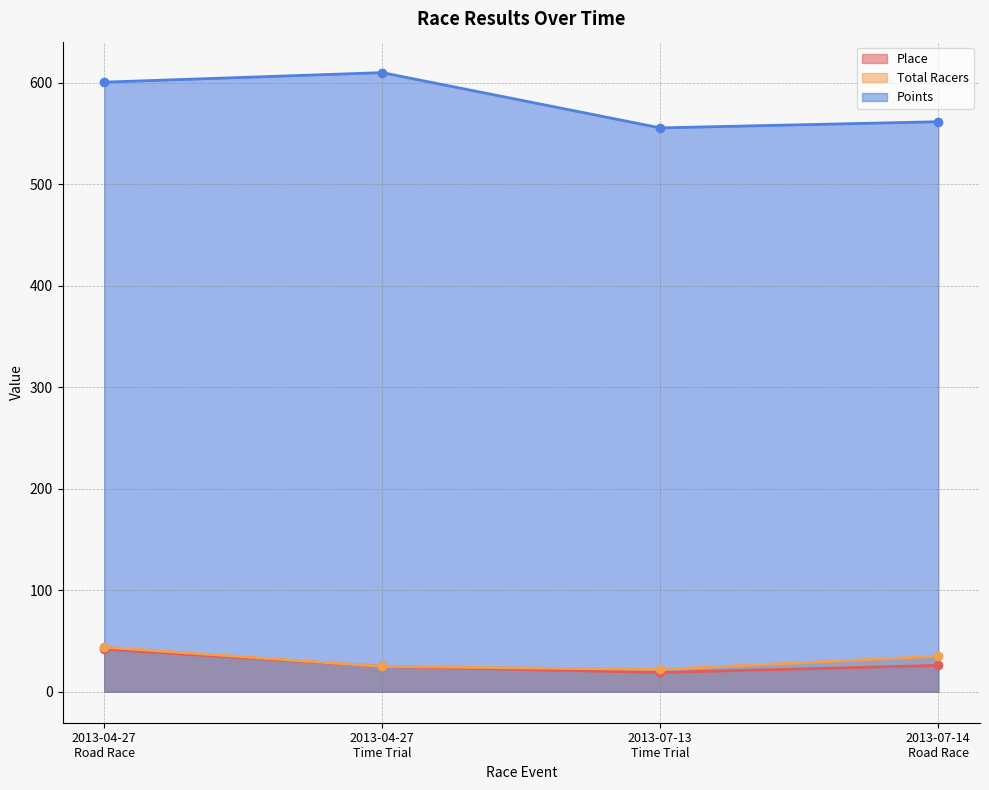

Where does the Total Racers series first go above 35?

2013-04-27
Road Race